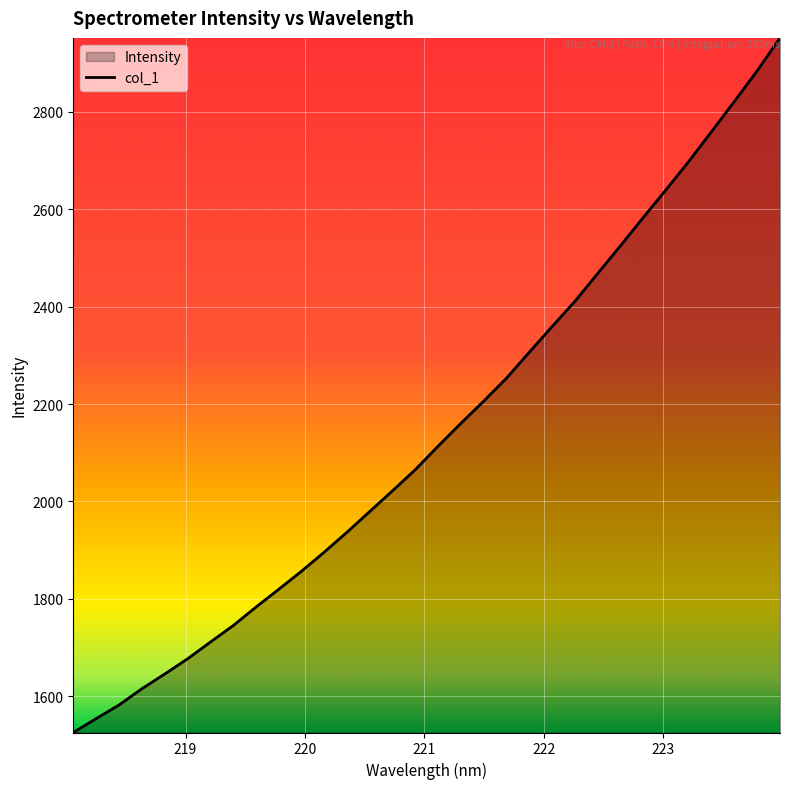

What is the minimum value shown in the chart?

1525.7